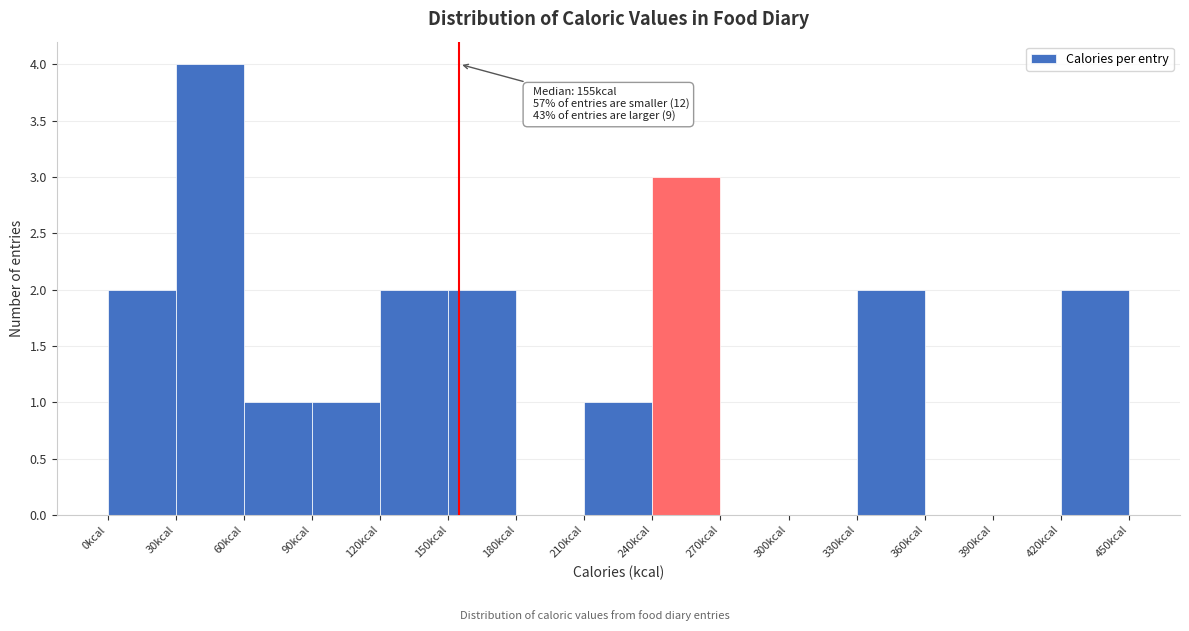

Which range on the x-axis has the tallest bar?

30 to 60